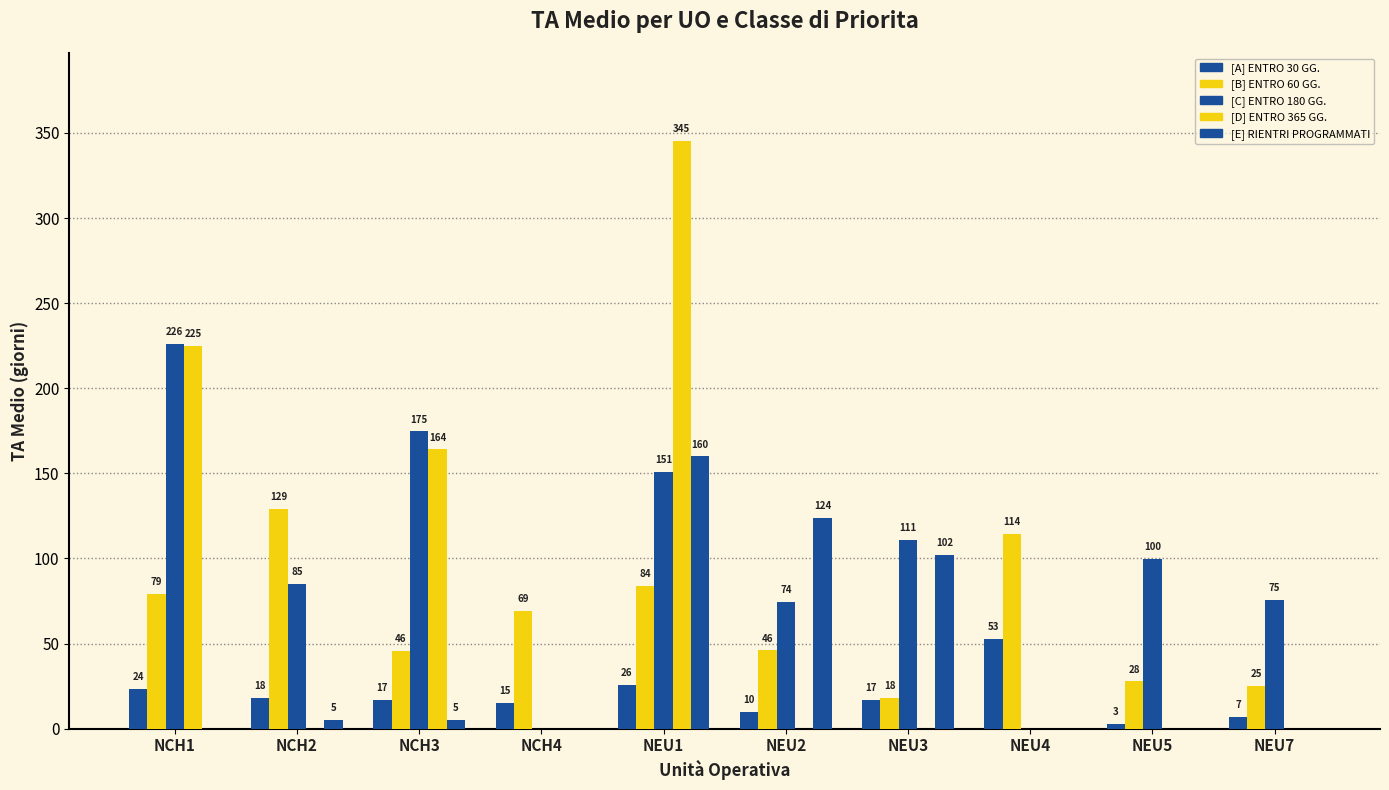

What is the lowest value of the [B] ENTRO 60 GG. series?

18.0